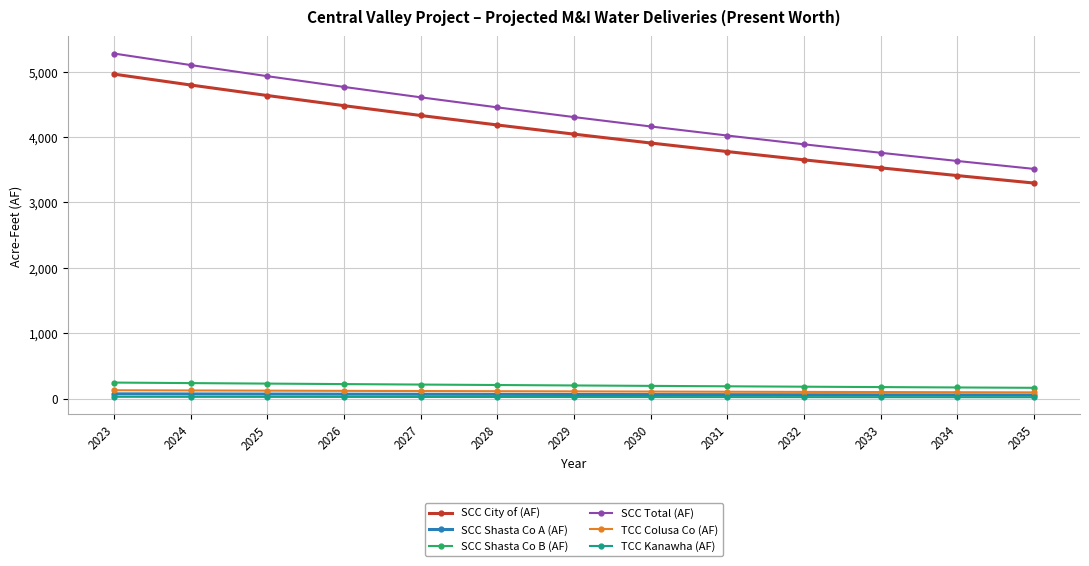

The value of SCC Shasta Co A (AF) at 2027 is 64.6. True or false?

True